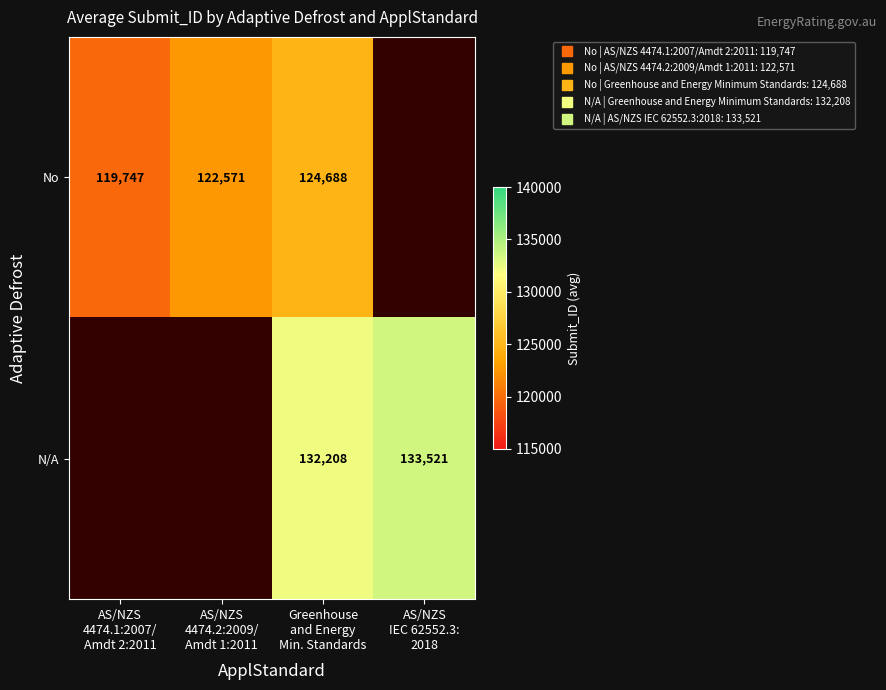

At how many categories does at least one series exceed 129325?

2